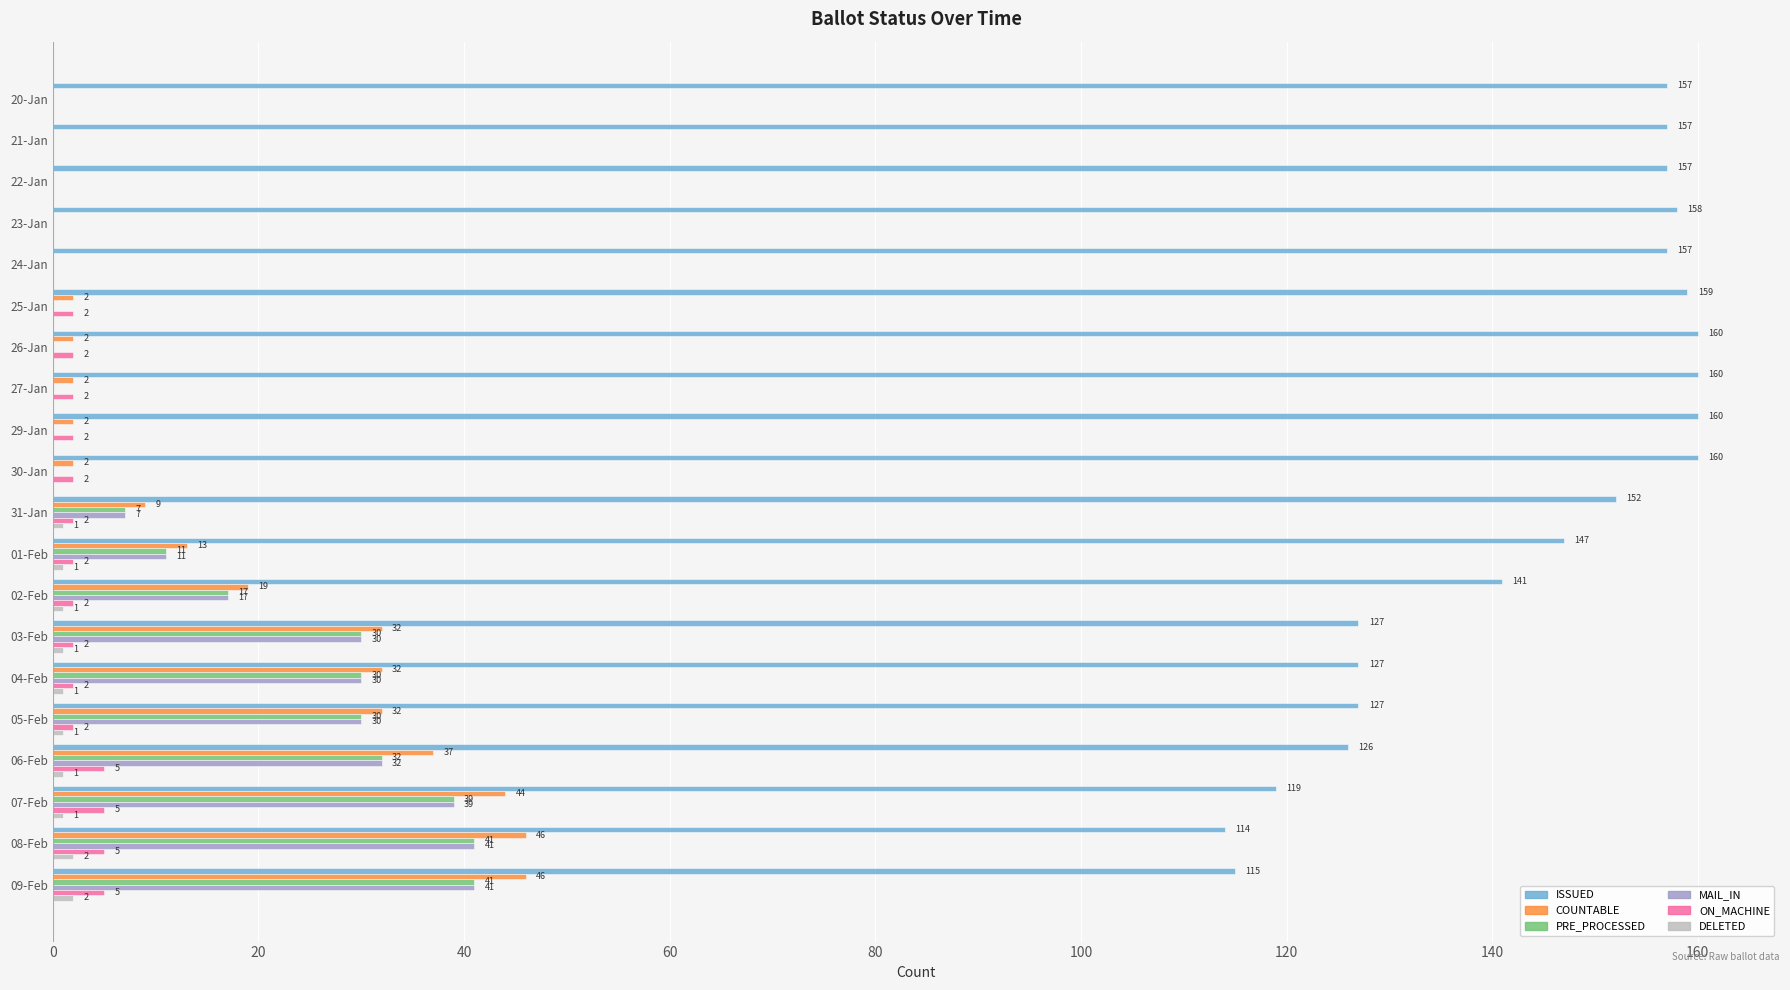

At which label is MAIL_IN closest to 20?

02-Feb